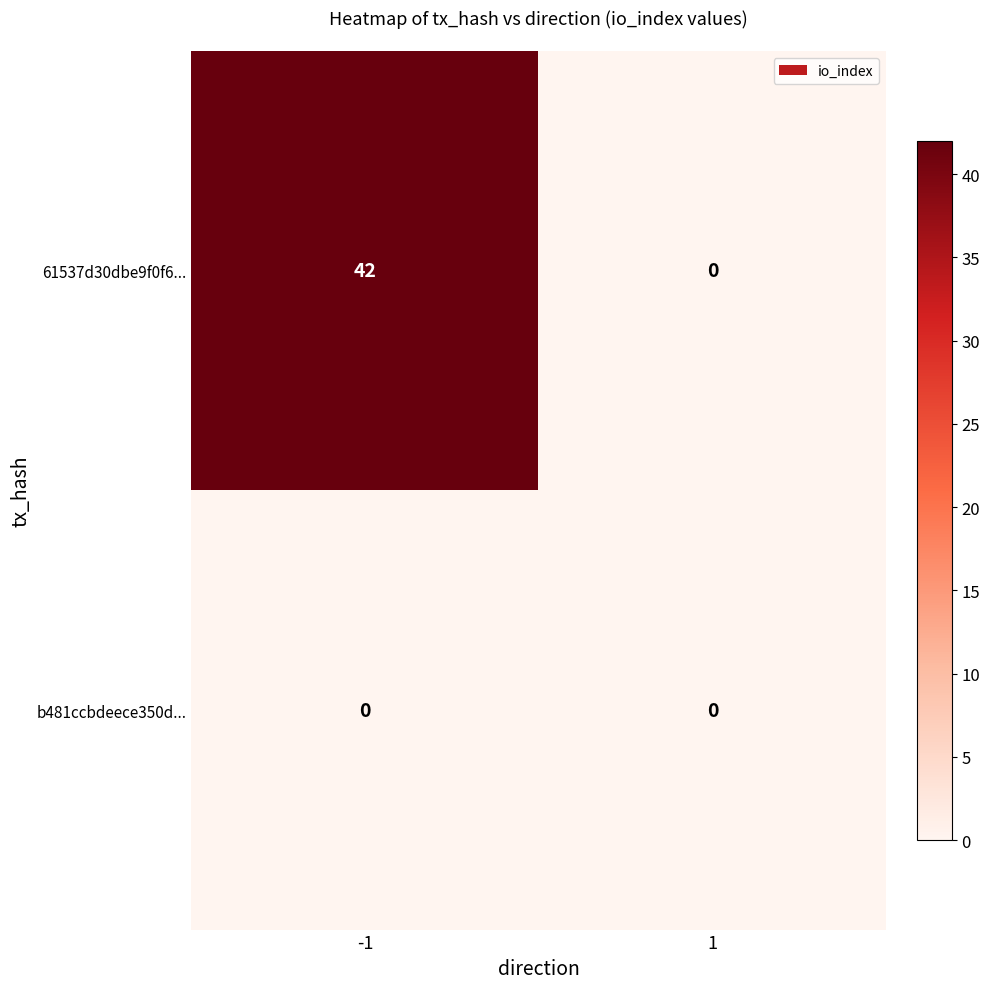

At -1, list the series in order from smallest to largest.

b481ccbdeece350d..., 61537d30dbe9f0f6...